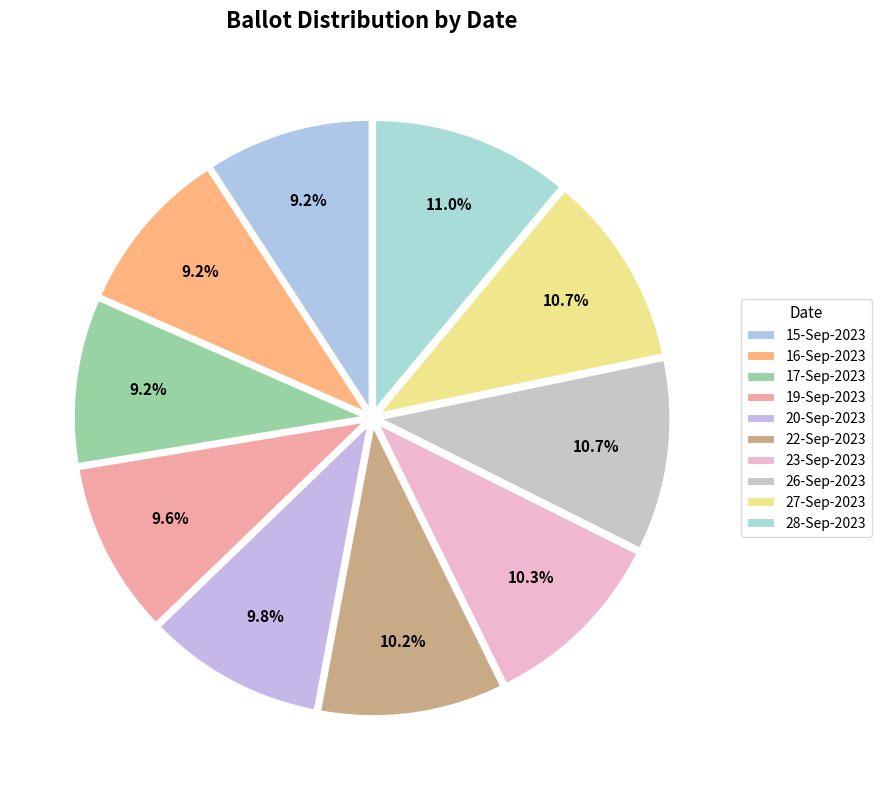

Does any single category account for the majority?

No